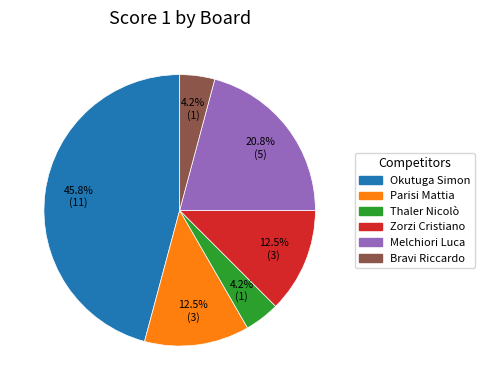

Is there any slice that represents more than half of the pie?

No